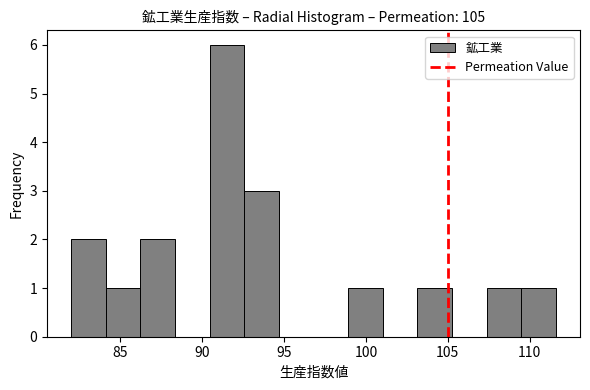

Over which range of the x-axis is the bar tallest?

90.5 to 92.5